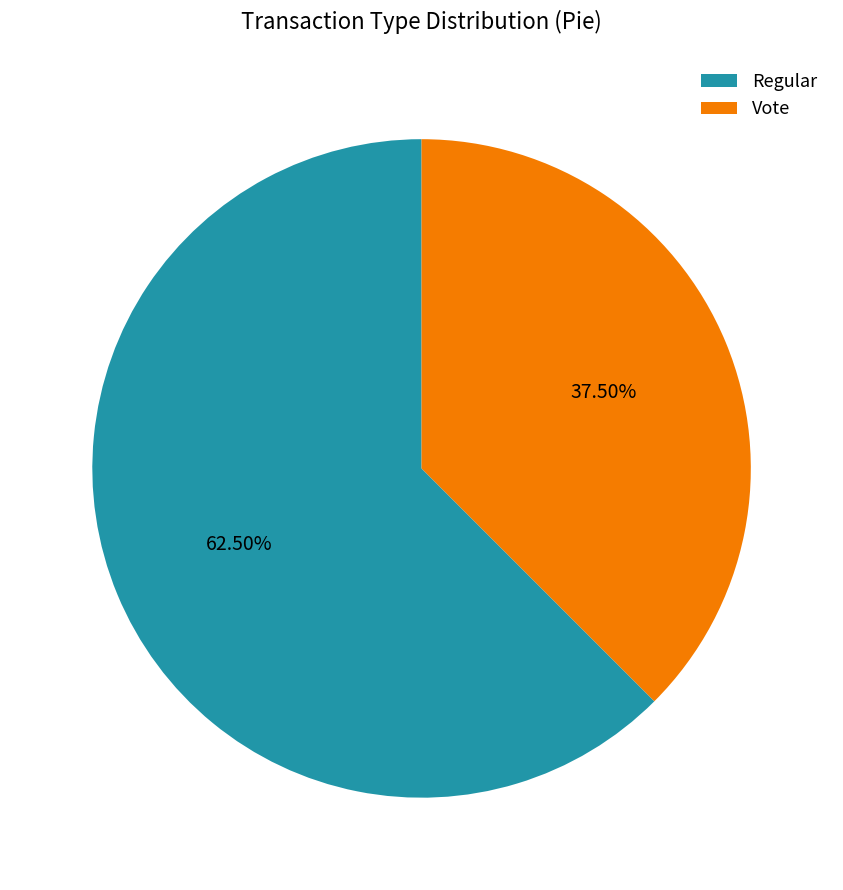

Combined, do Vote and Regular account for over 50%?

Yes